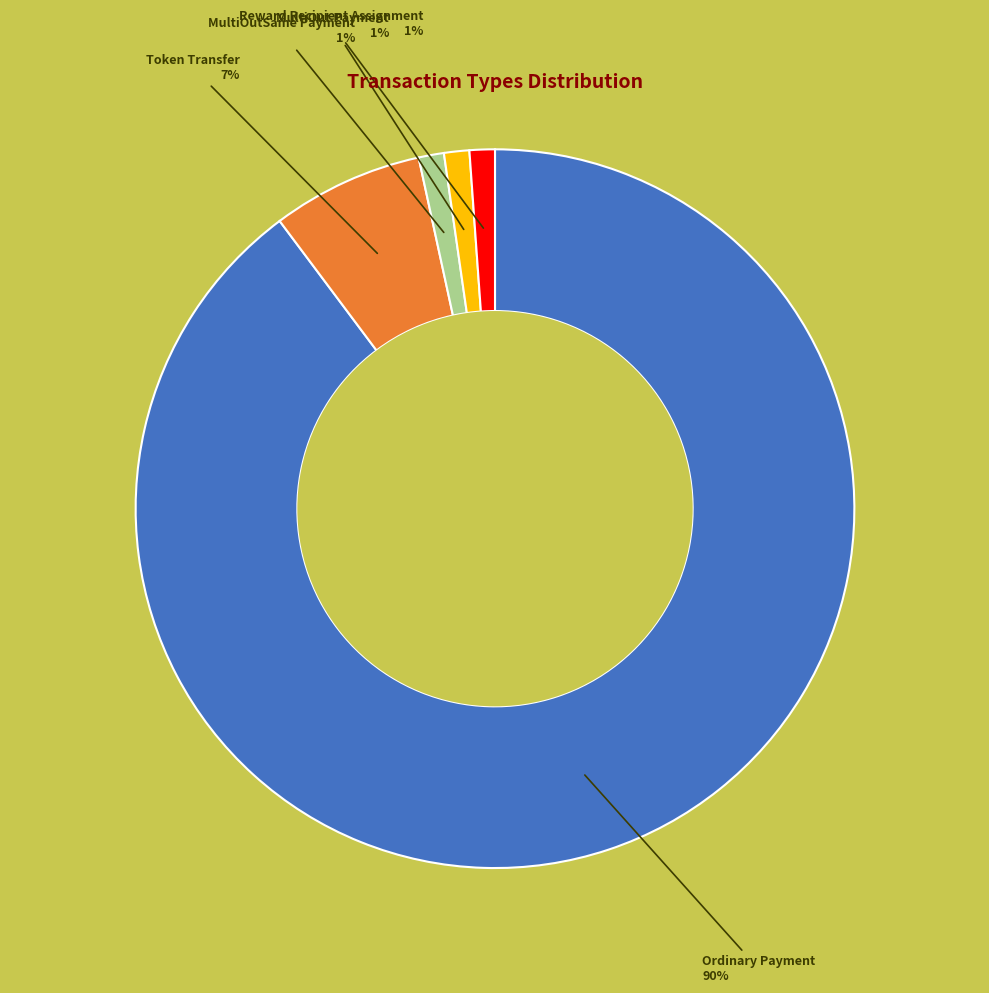

Which slice is the largest?

Ordinary Payment